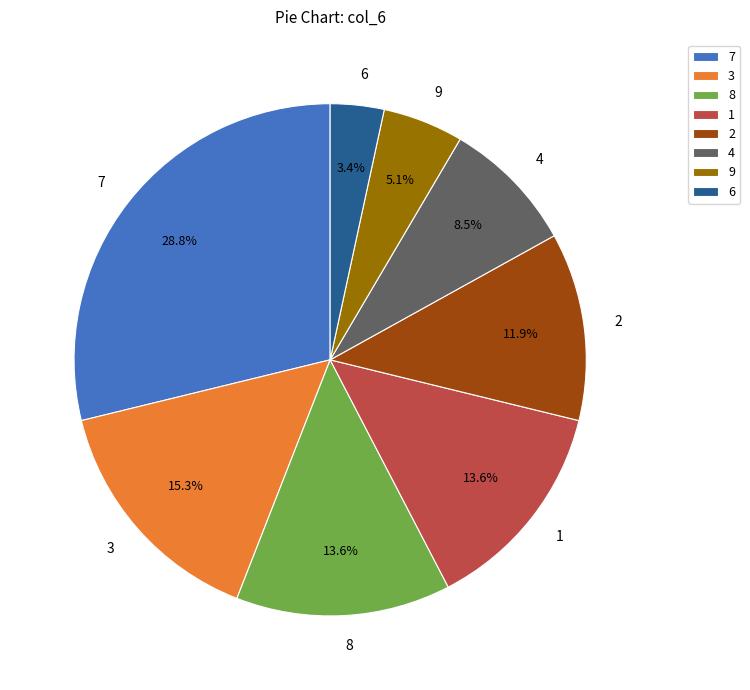

Approximately how many times larger is the value at 4 compared to 8?

0.6